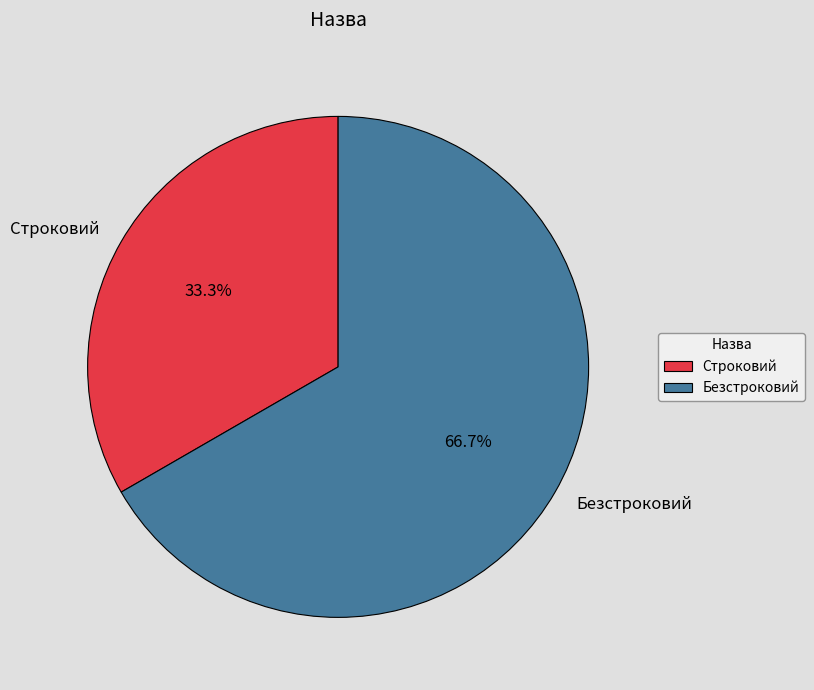

To the nearest percent, what is the average slice percentage?

50%